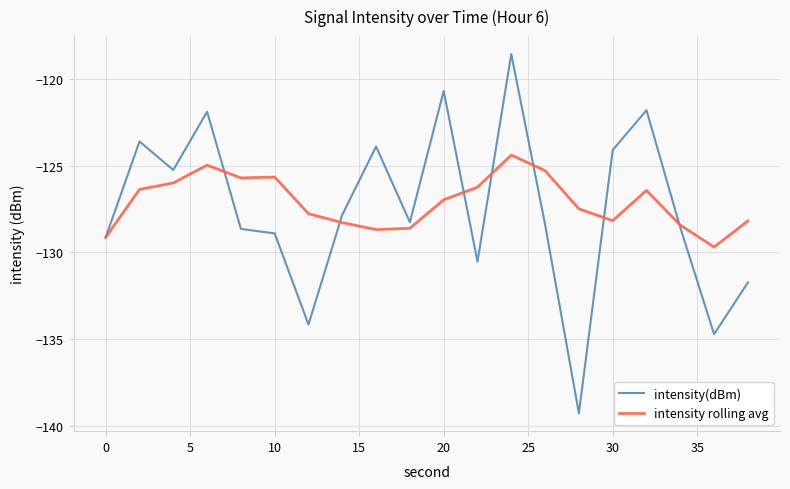

What is the minimum value for intensity rolling avg?

-129.7